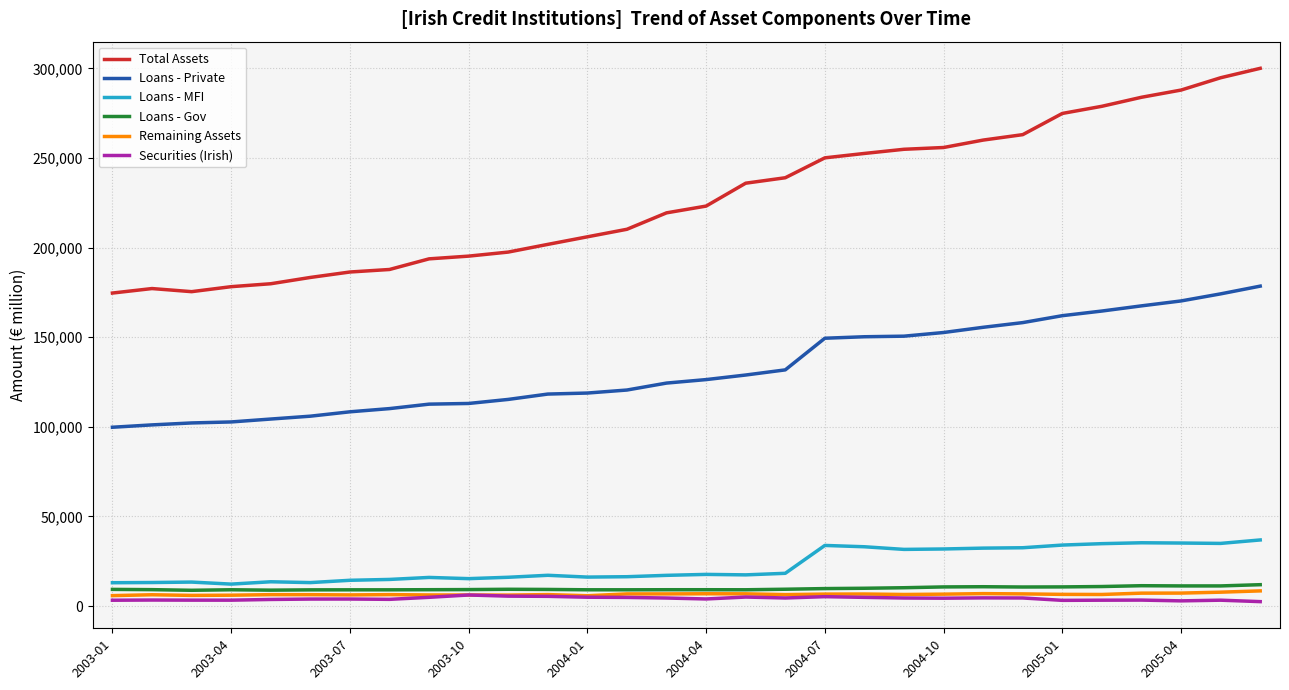

True or false: Loans - Private and Remaining Assets cross at least once.

False